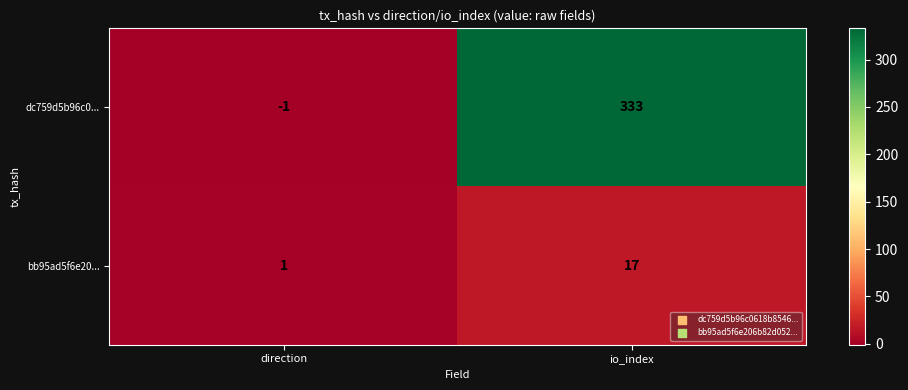

The value of dc759d5b96c0... at direction is 0. True or false?

False